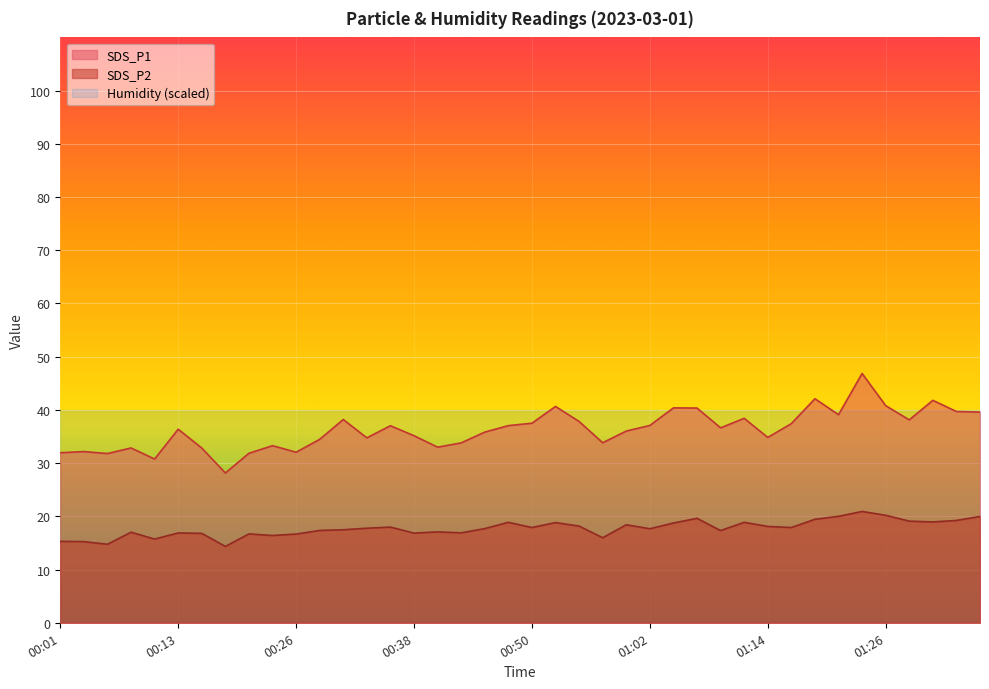

What is the total value across all series at 00:38?

92.0